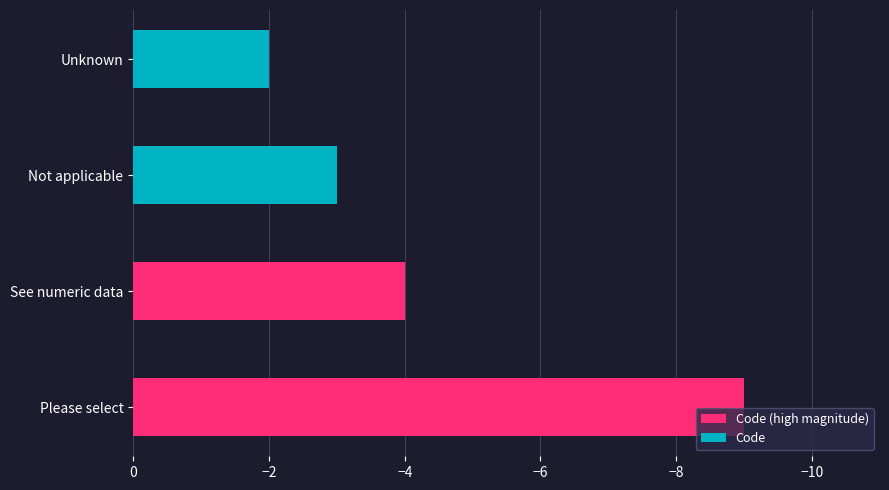

What is the smallest value displayed?

-9